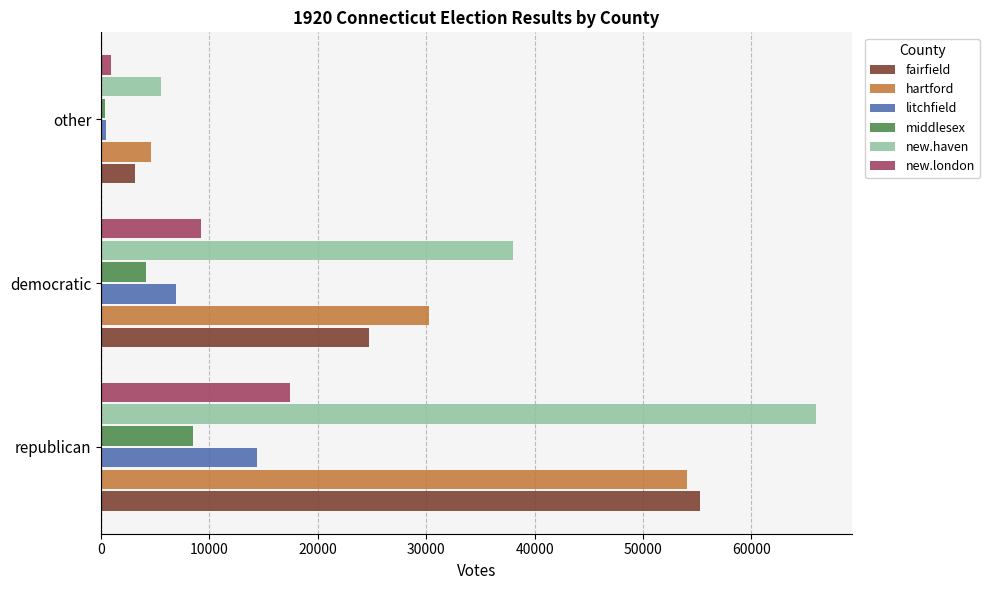

Where is hartford nearest to the value 29346?

democratic